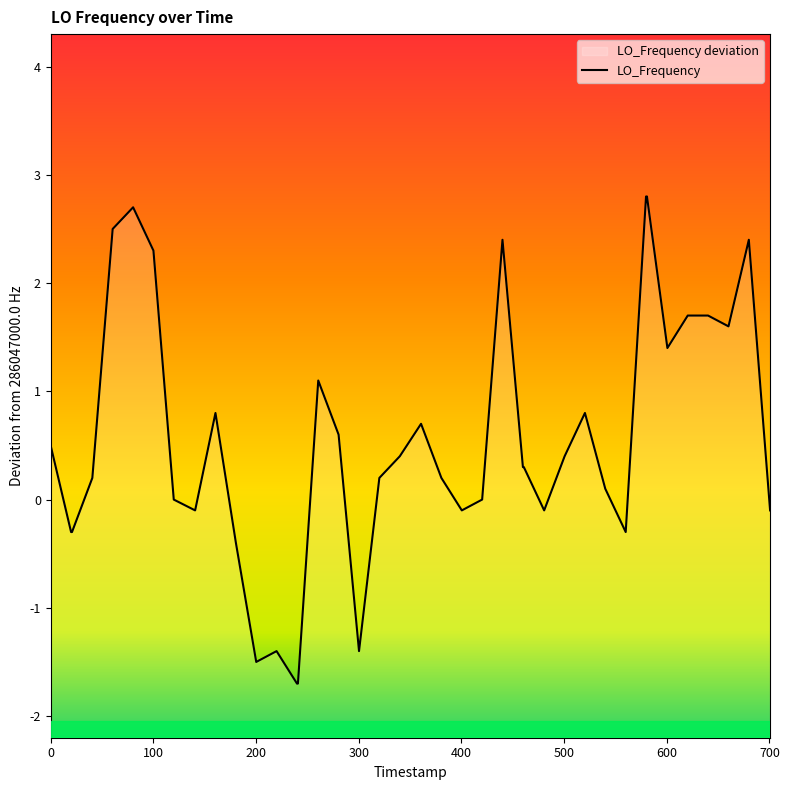

How many interior local valleys (lower than both neighbors) does the data have?

8